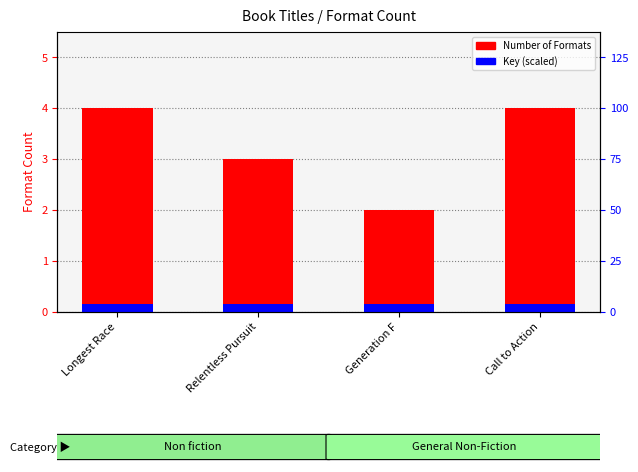

List the labels in order of Number of Formats value, largest first.

Longest Race, Call to Action, Relentless Pursuit, Generation F